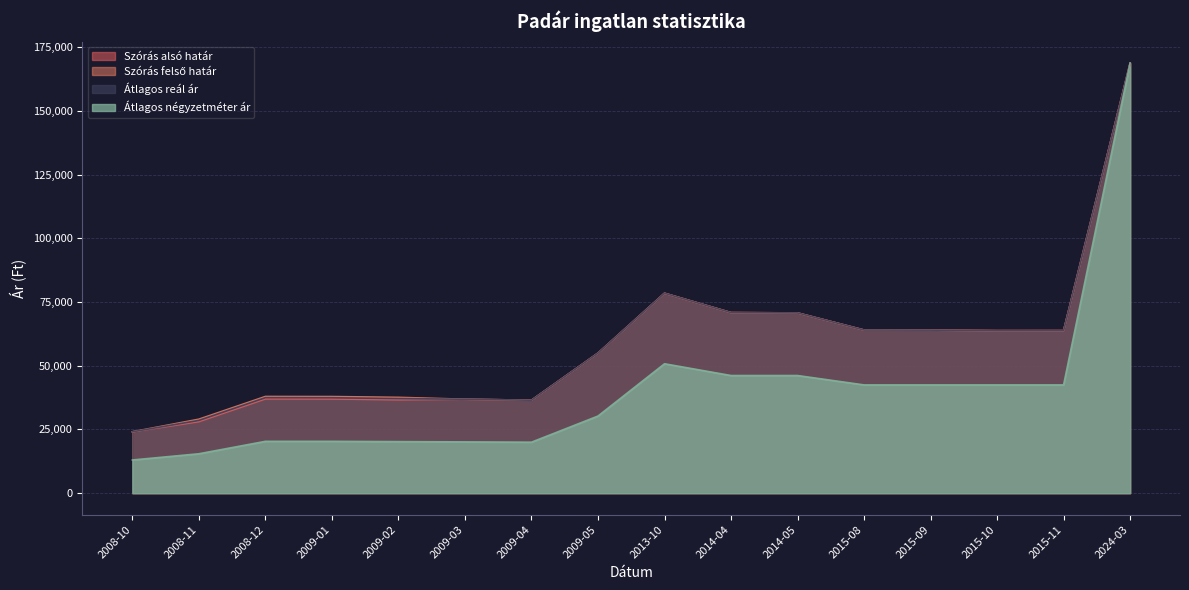

What position from the right is 2008-10?

16